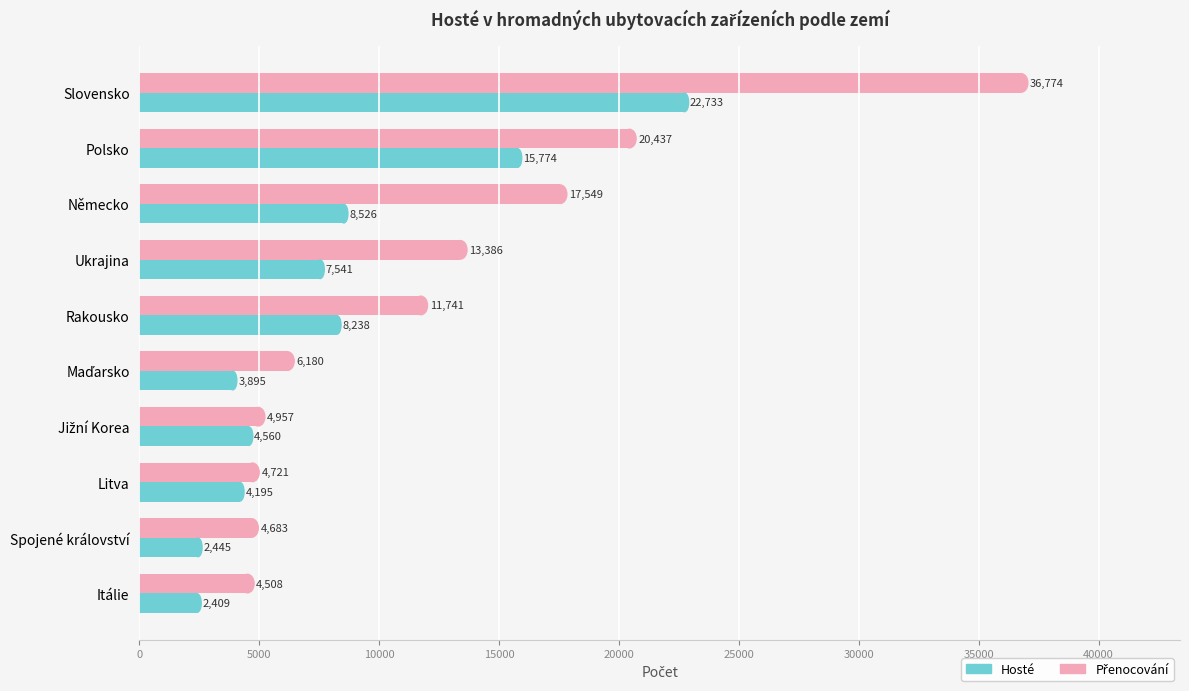

What is the total value across all series at Ukrajina?

20927